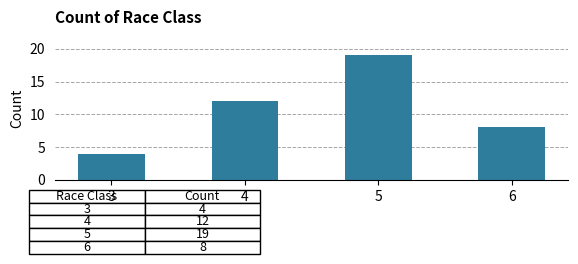

Reading left to right, extract all data points from this chart.

4	12	19	8